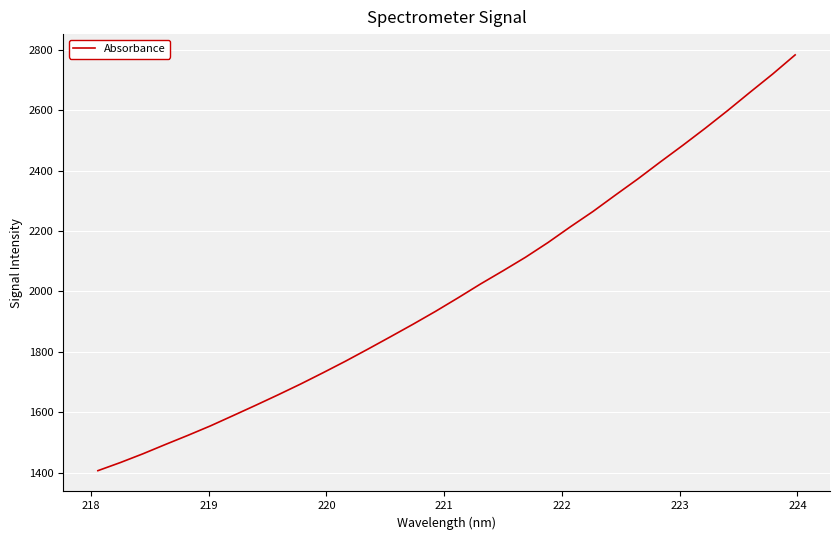

What is the smallest value displayed?

1407.5